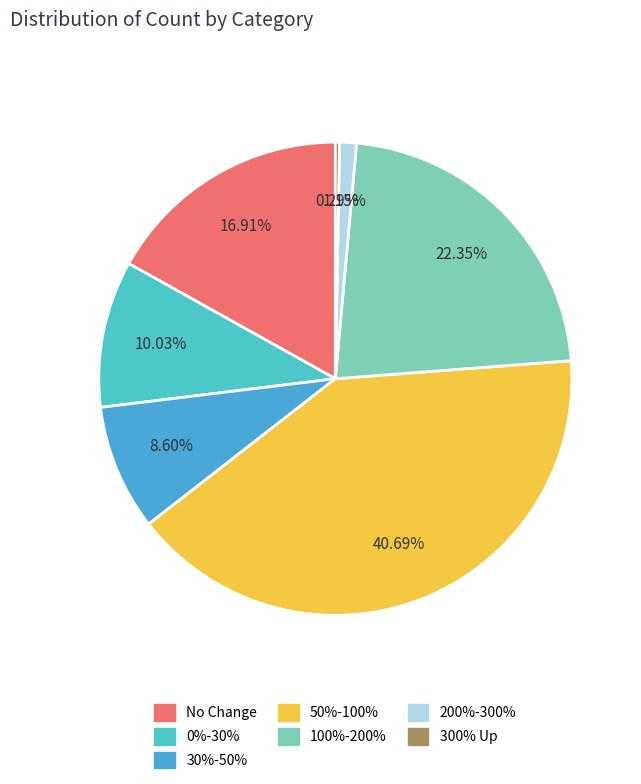

Which has a higher value, 0%-30% or 100%-200%?

100%-200%